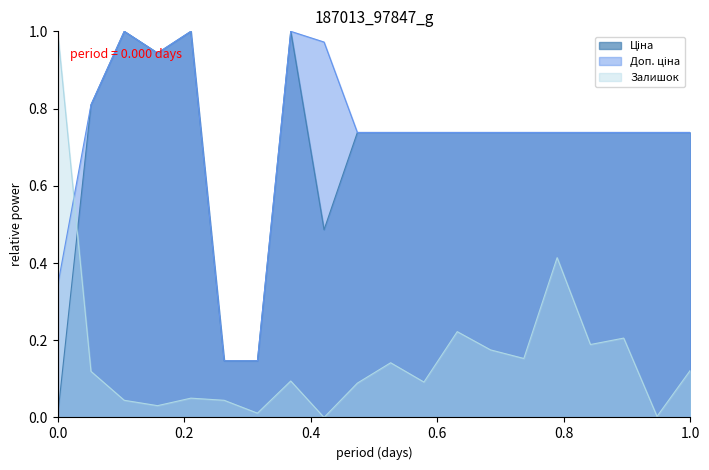

What is the sum of all Доп. ціна values?

14.5